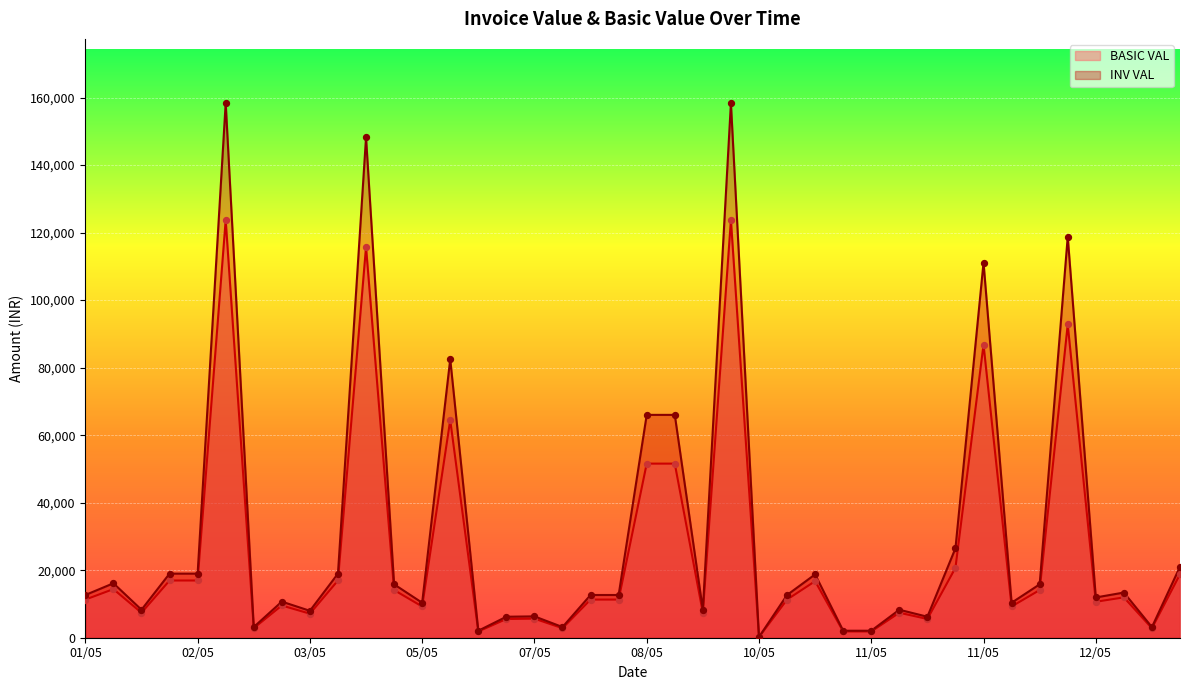

Which series has the largest total across all categories?

INV VAL